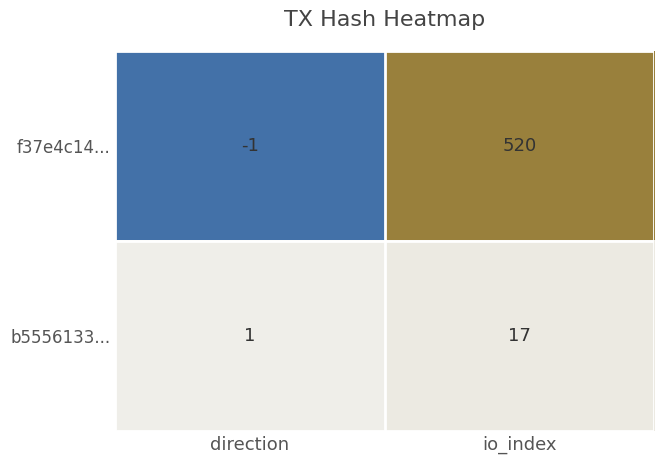

Reading left to right, what are all the values shown in this chart?

f37e4c14...: -1	520
b5556133...: 1	17